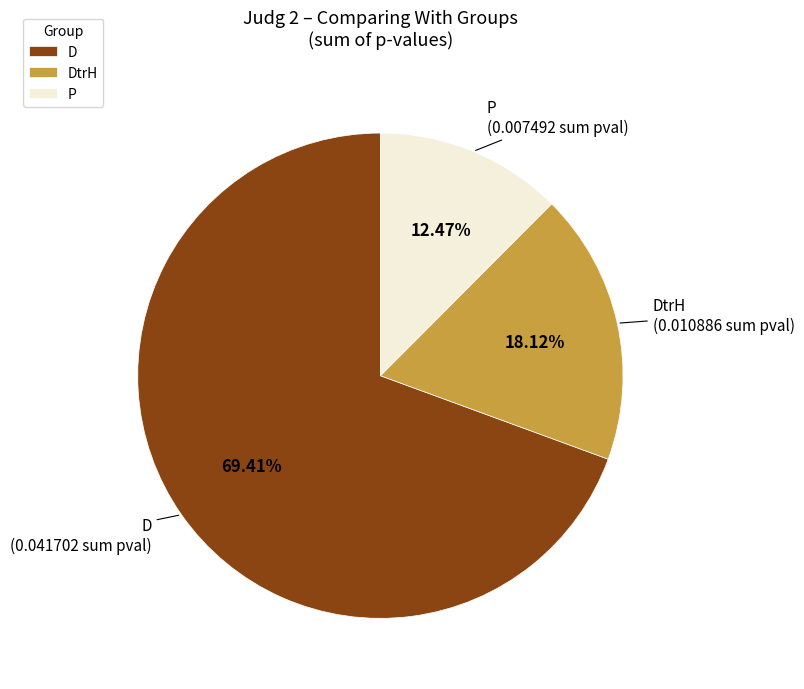

To the nearest percent, what is the combined percentage of P and DtrH?

31%